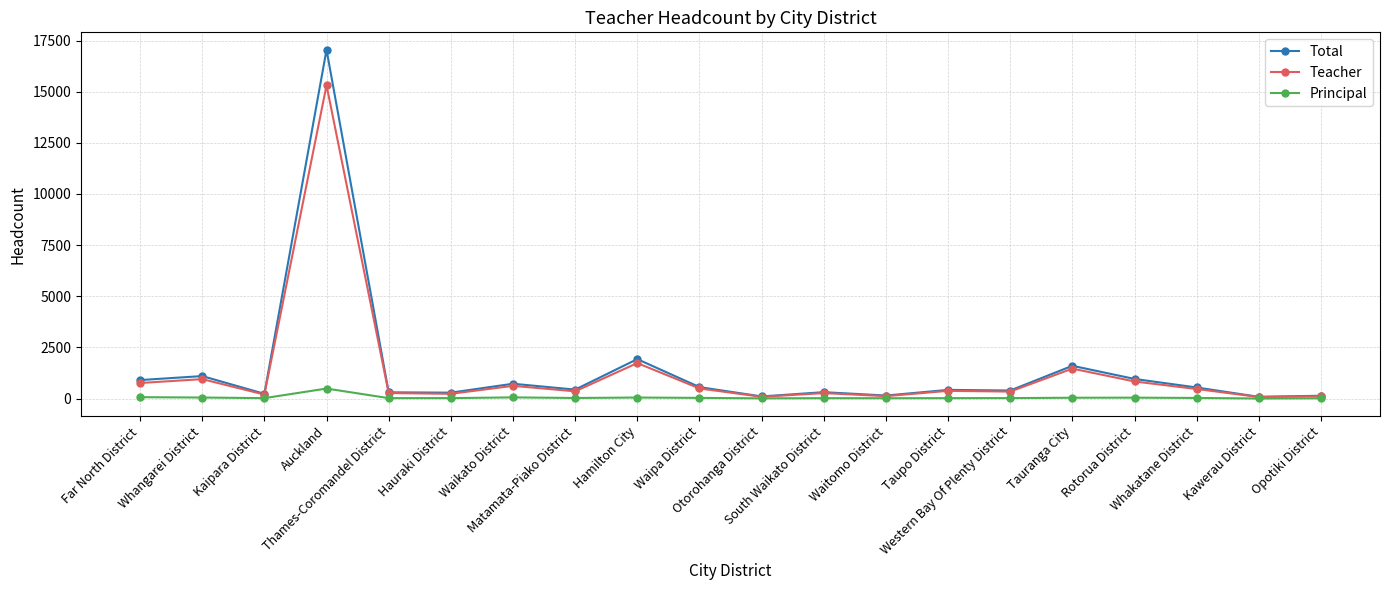

Which series has the largest range (max minus min)?

Total